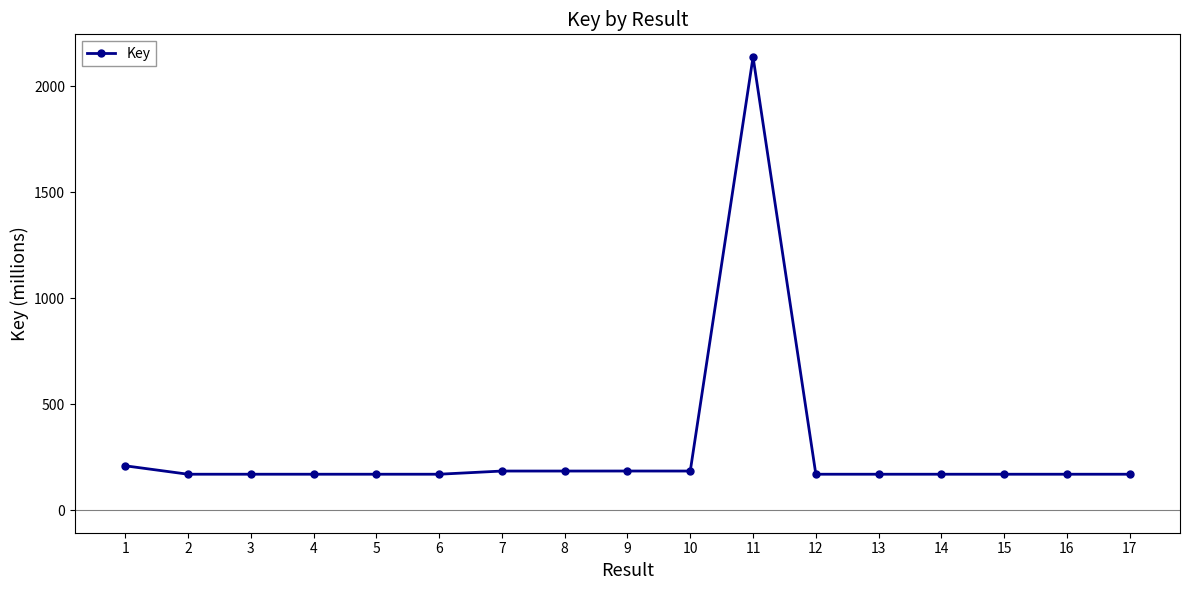

True or false: the data has more than 0 interior local peaks.

True